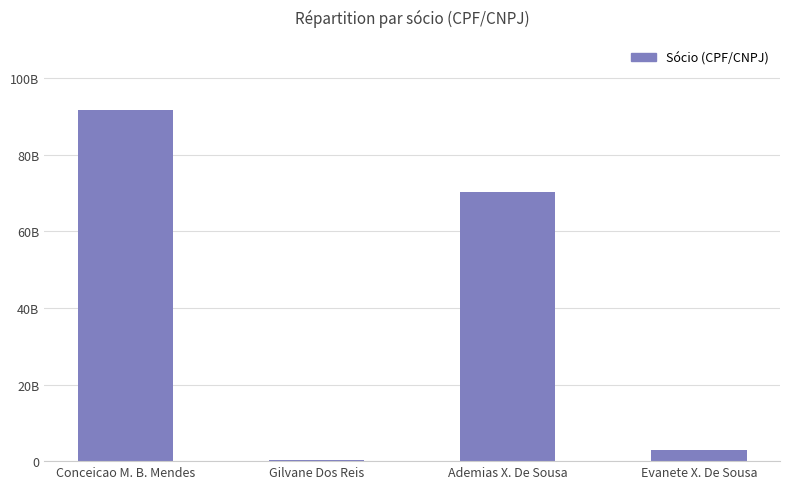

Are the bars horizontal?

No